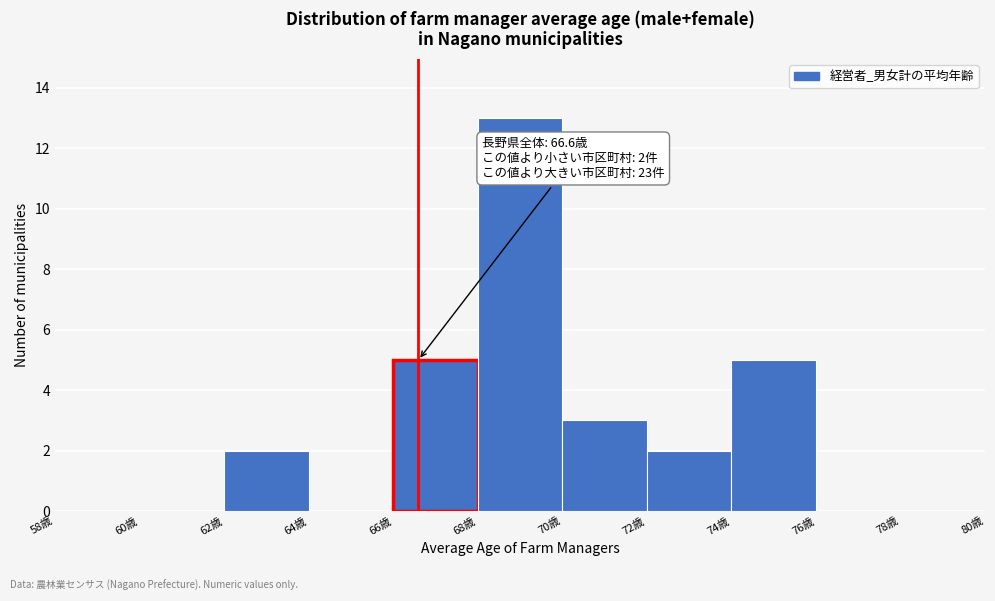

Over which range of the x-axis is the bar tallest?

68 to 70